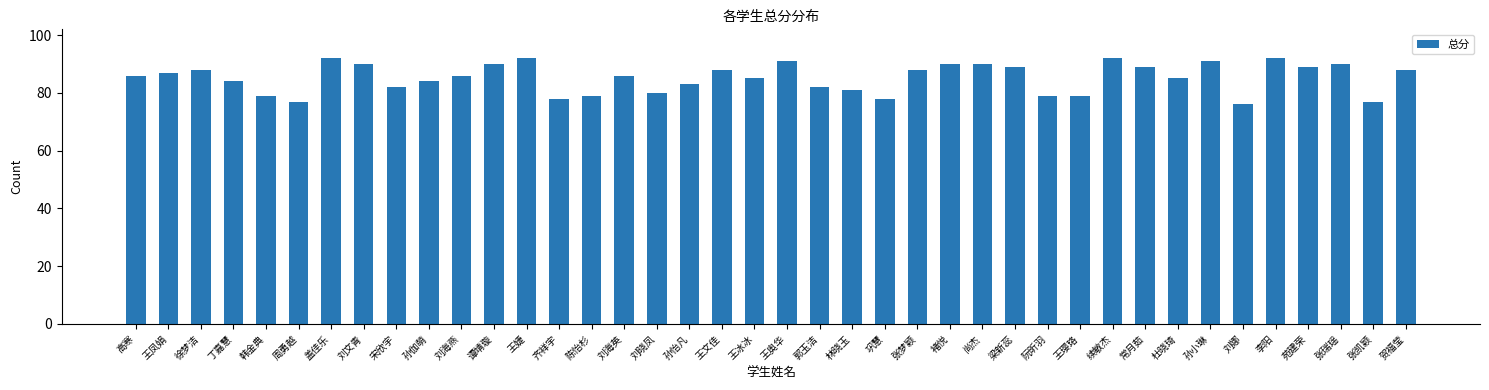

What is the approximate value at 常月茹?

89